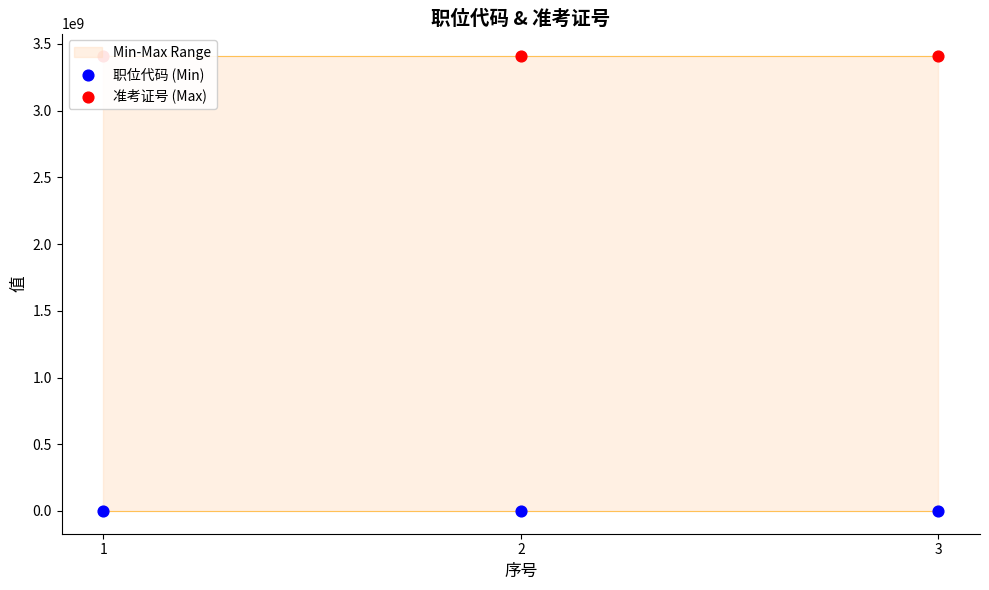

Which series reaches the maximum Y coordinate?

准考证号 (Max)